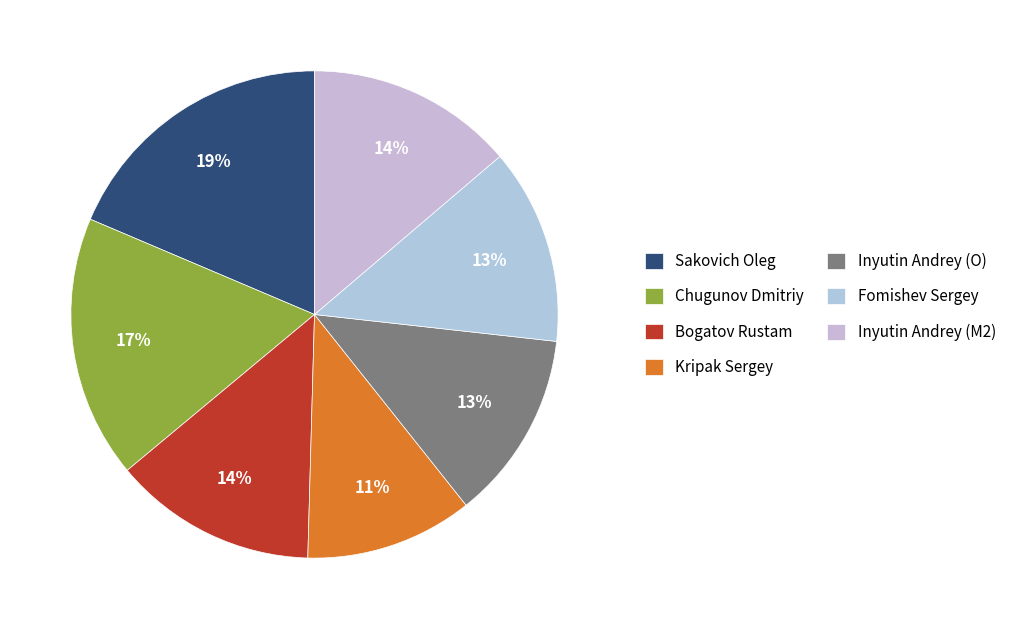

What is the smallest slice in the pie chart?

Kripak Sergey